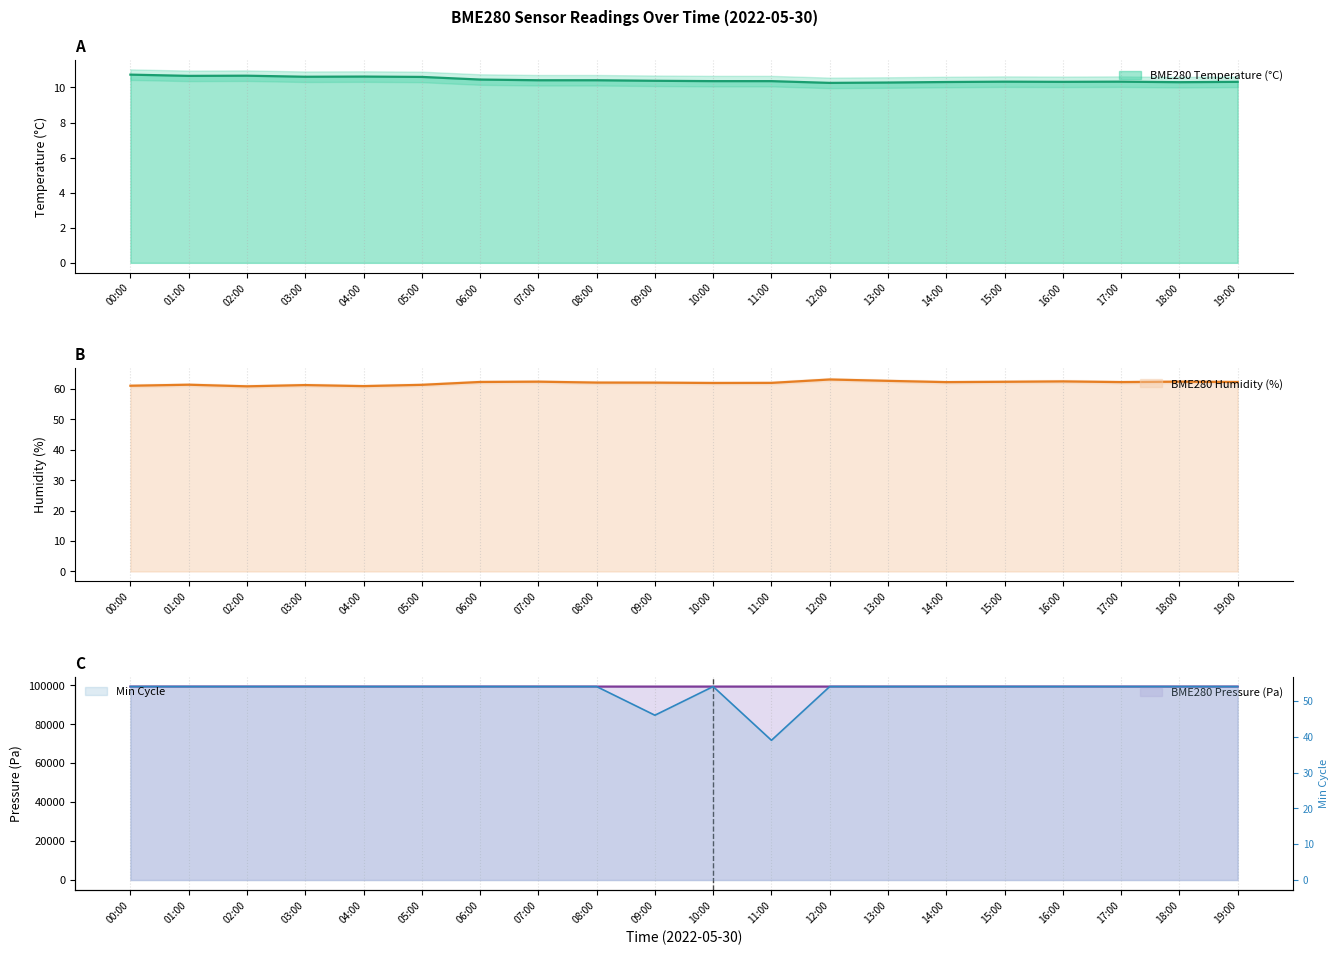

Does the chart have visible grid lines?

Yes